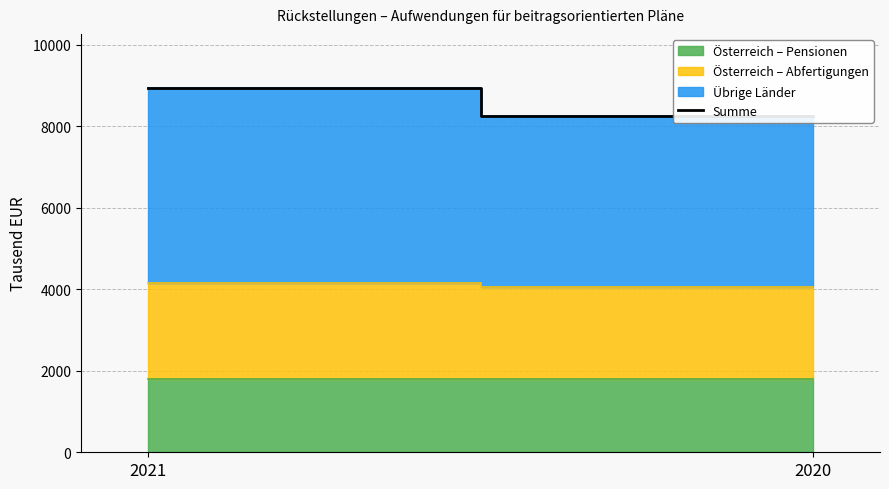

Which has a higher value, 2020 or 2021?

2021